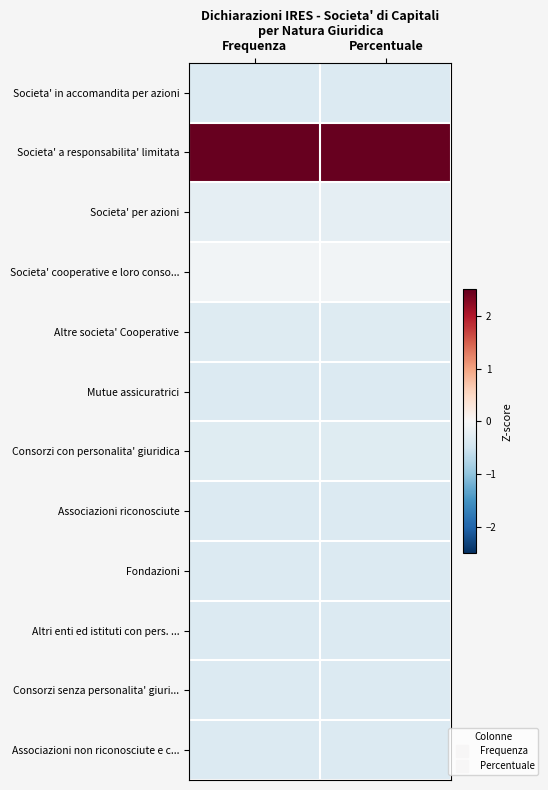

What is the minimum value shown in the chart?

-0.3